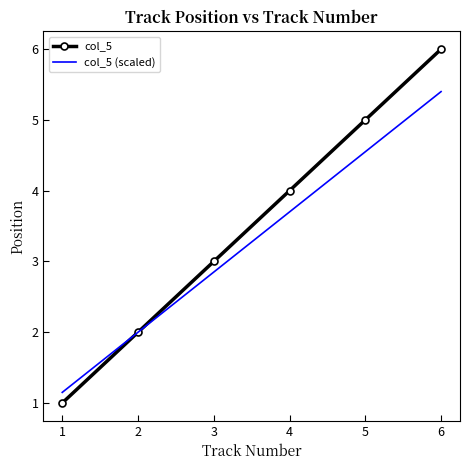

Is it true that col_5 equals 4.3 at 2?

False